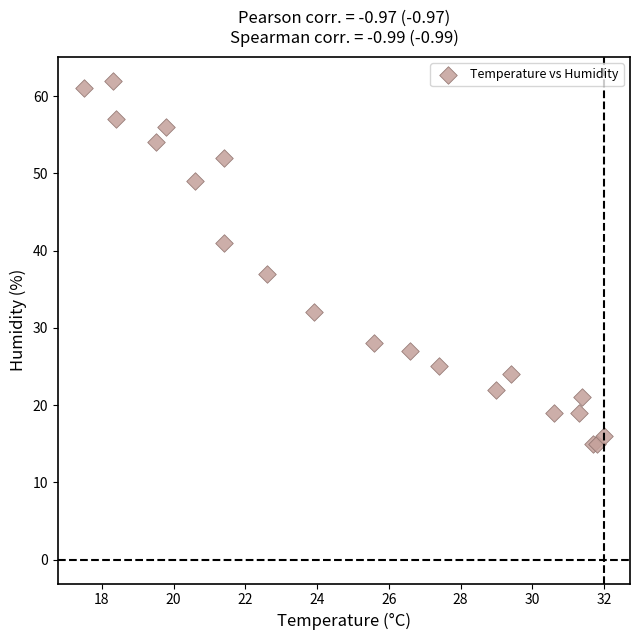

What Y value in the scatter plot is closest to 38?

37